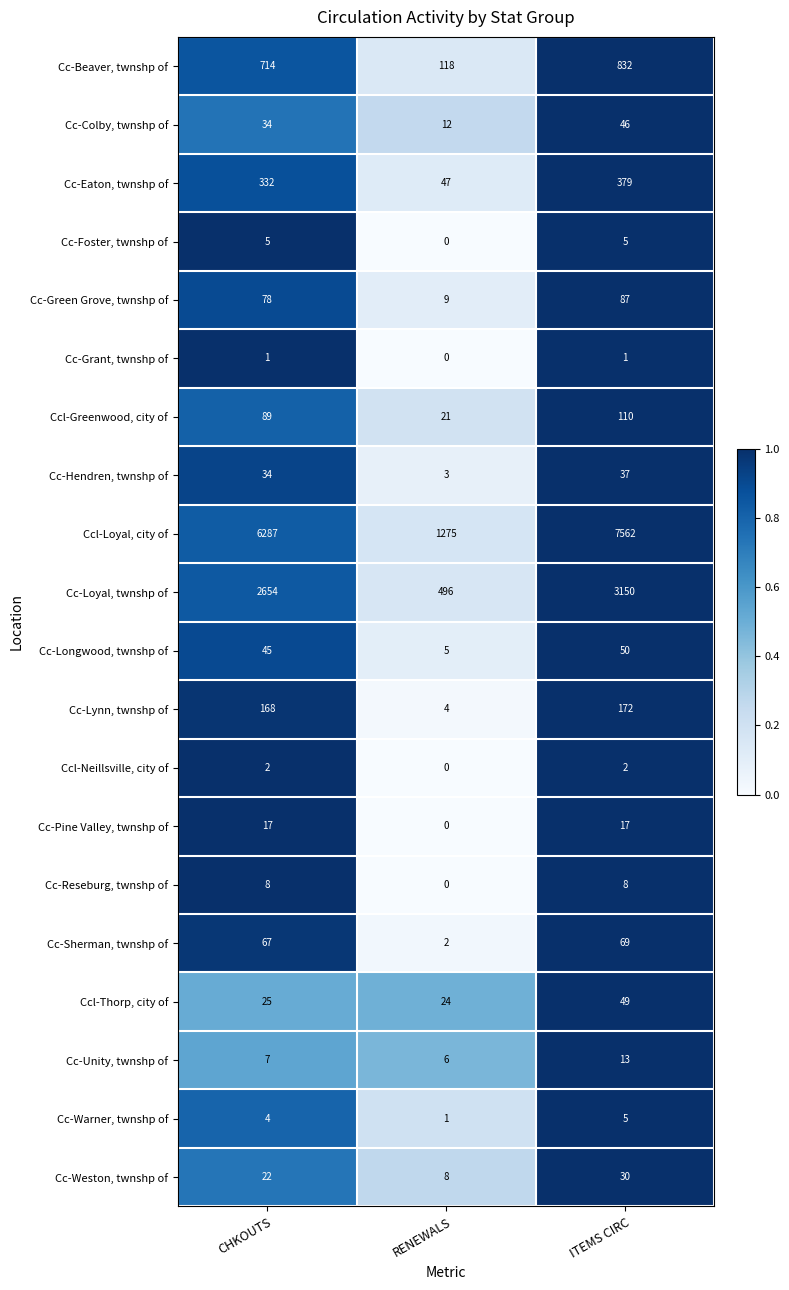

Which series has the widest spread of values?

Ccl-Loyal, city of